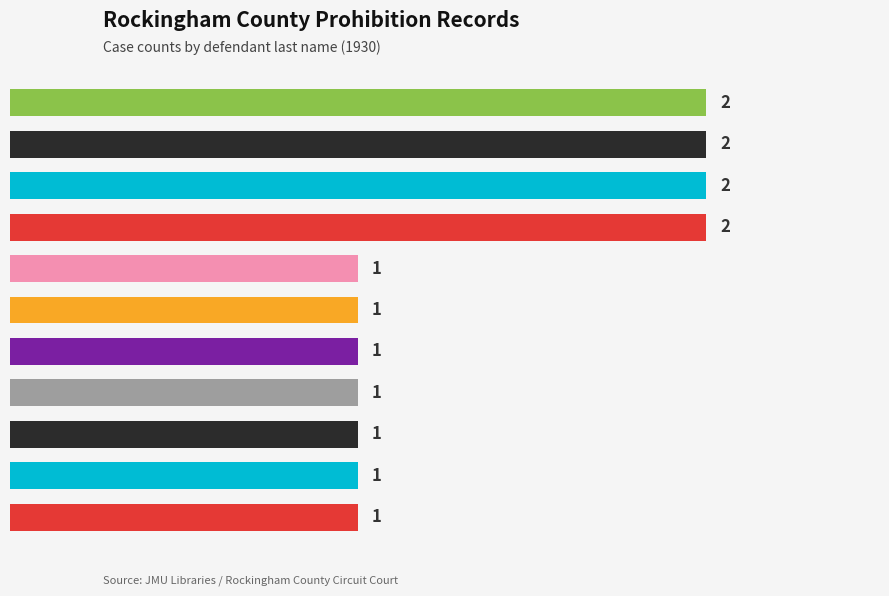

Does the chart contain any negative values?

No